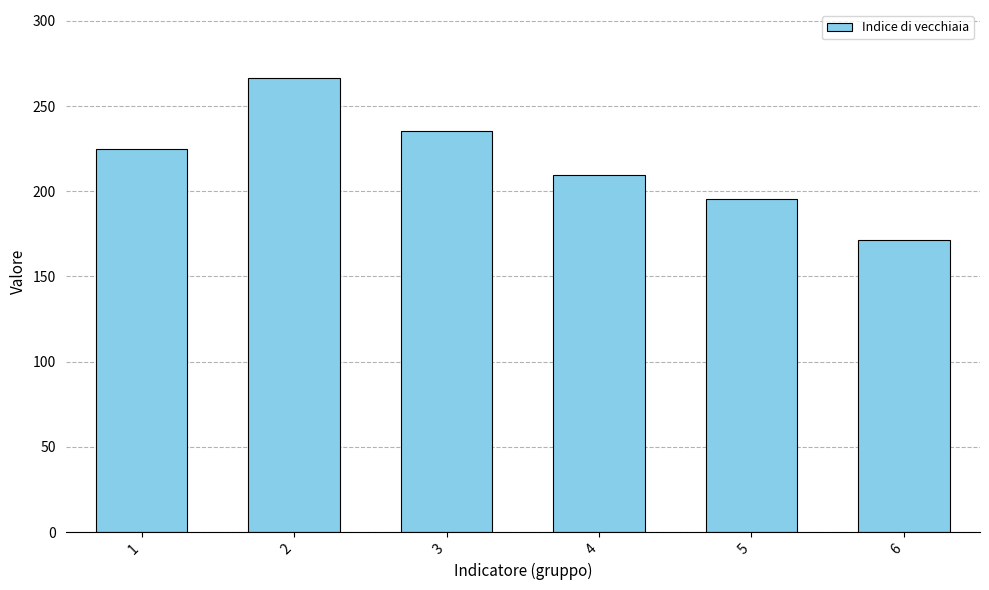

What is the sum of all values?

1303.1